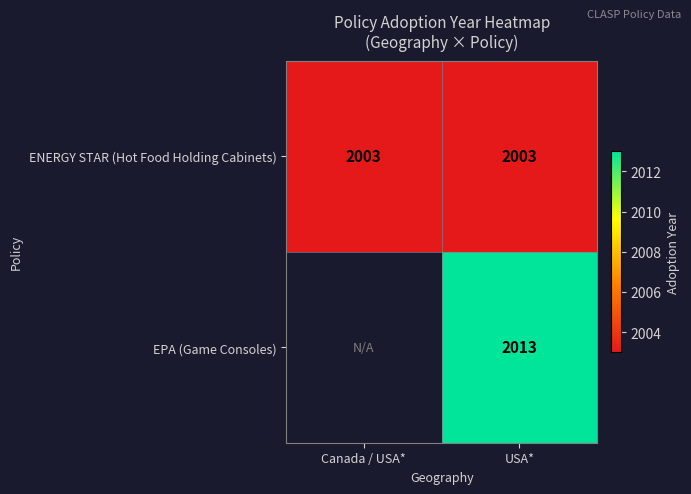

At USA*, list the series in order from smallest to largest.

ENERGY STAR (Hot Food Holding Cabinets), EPA (Game Consoles)